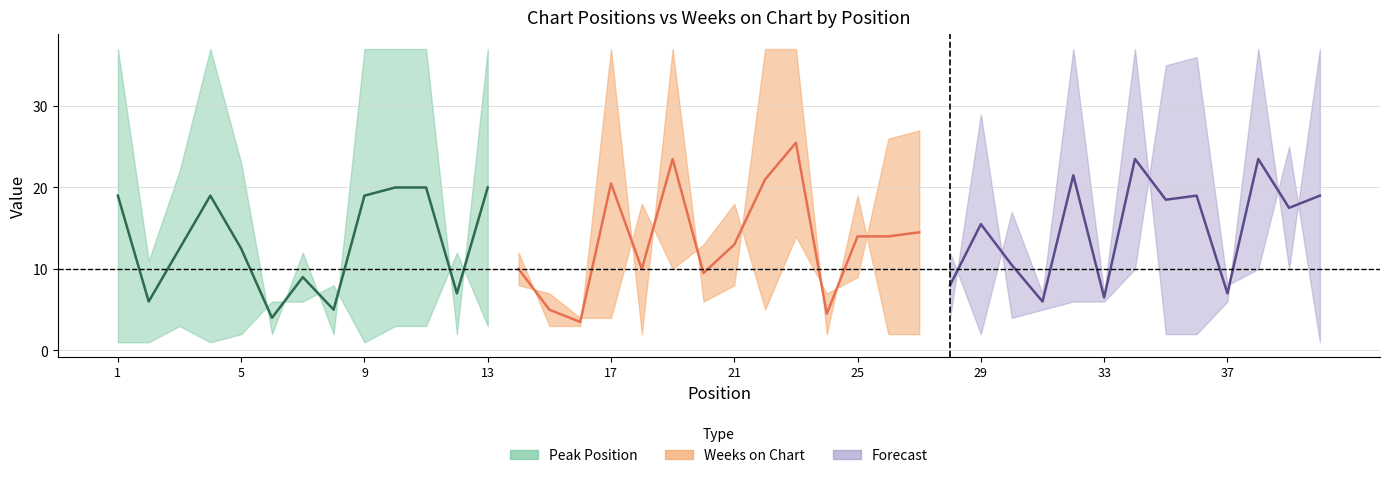

Which series ends up on top after the final intersection of Weeks on Chart and Peak Position?

Weeks on Chart